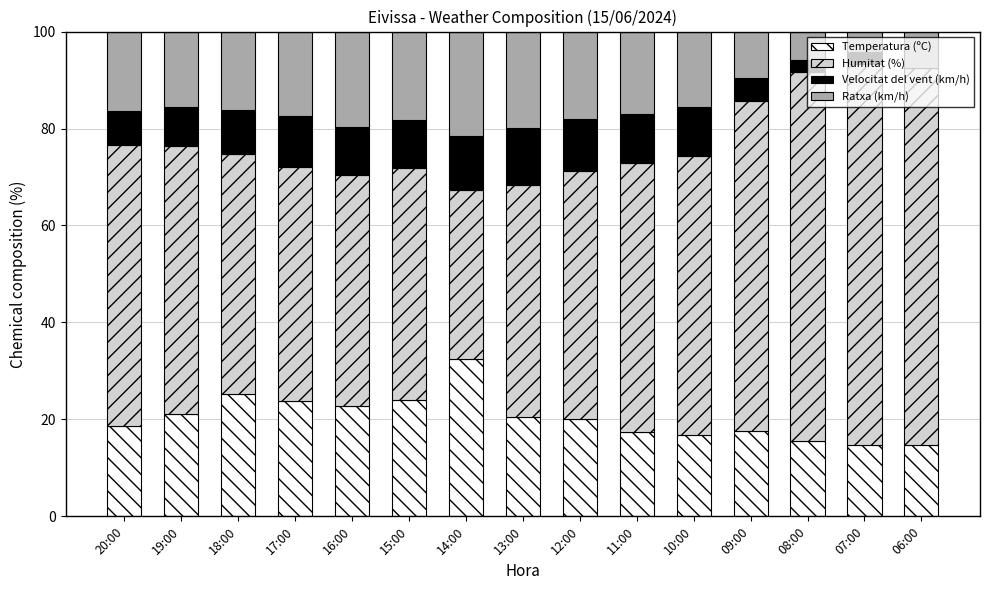

Are the bars horizontal?

No